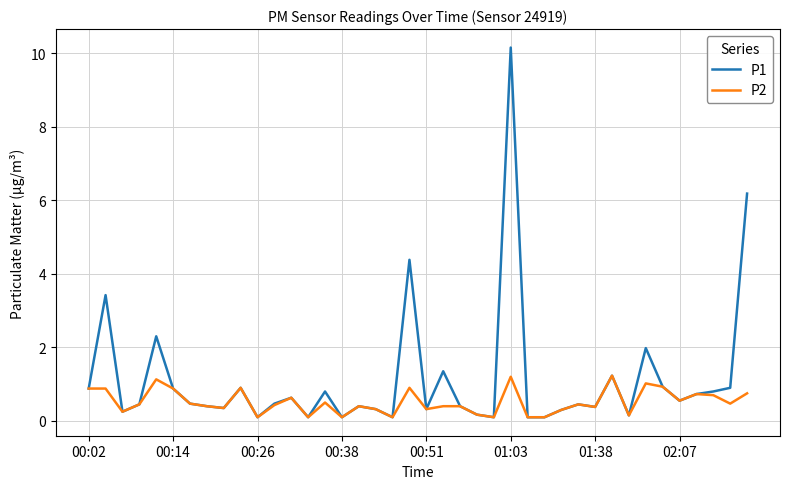

Which series has the largest range (max minus min)?

P1